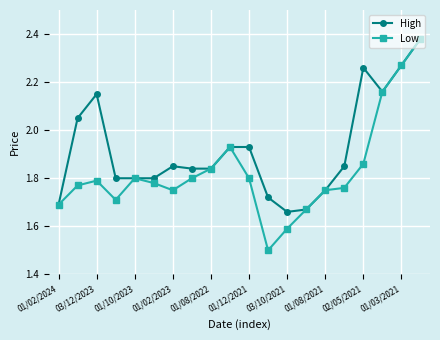

At how many categories does at least one series exceed 2?

6